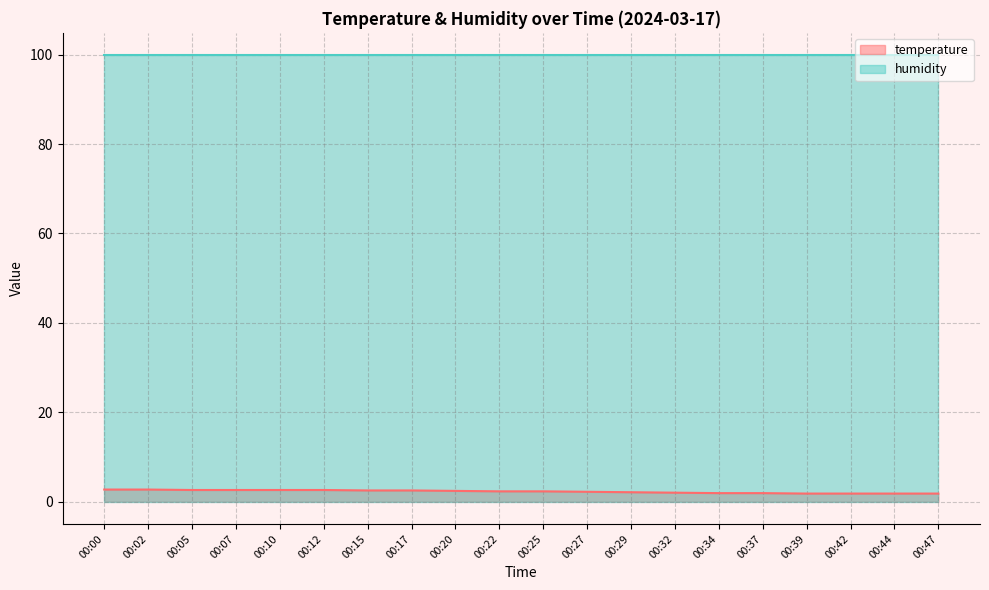

Which has a higher value, 00:02 or 00:29?

00:02